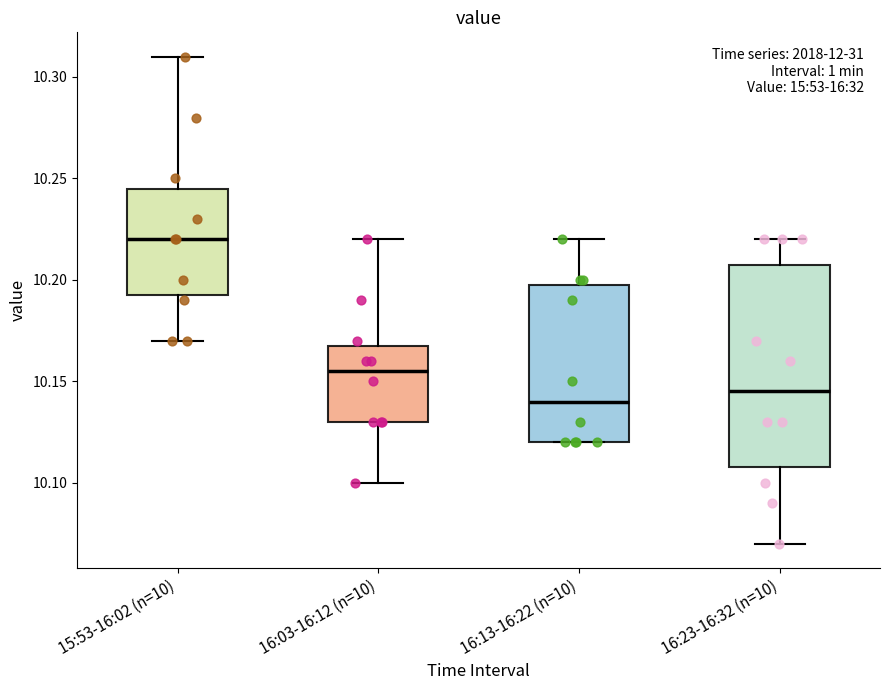

Comparing the boxes themselves (not the whiskers), which one is the tallest?

16:23-16:32 (n=10)